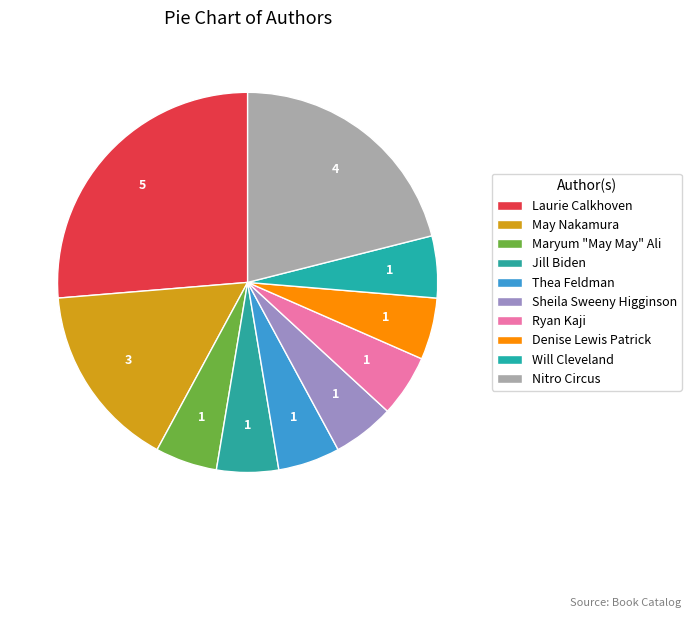

To the nearest percent, what is the combined percentage of May Nakamura and Sheila Sweeny Higginson?

21%